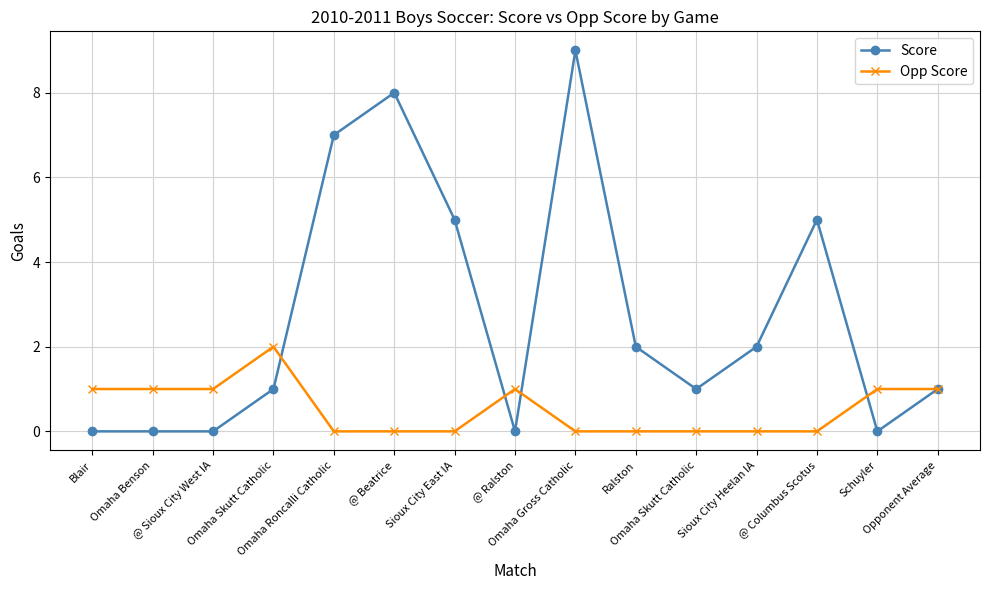

How many distinct data groups are displayed?

2